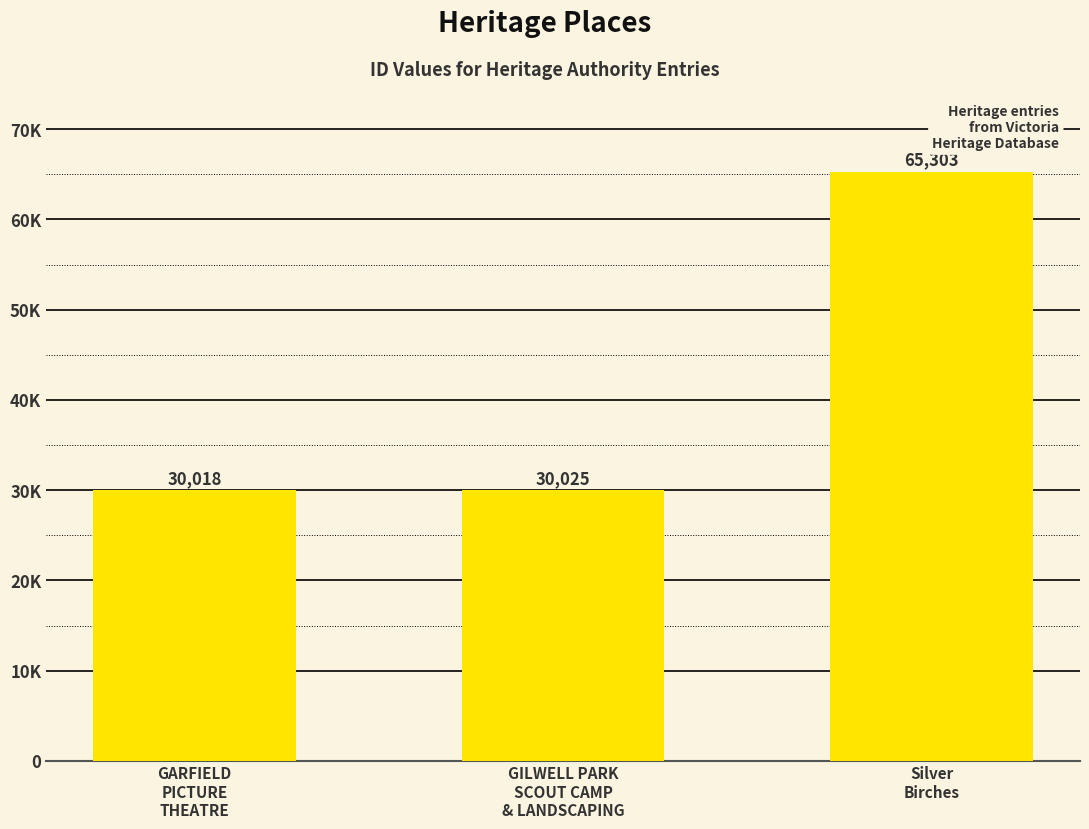

Reading right to left, extract all data points from this chart.

65303	30025	30018